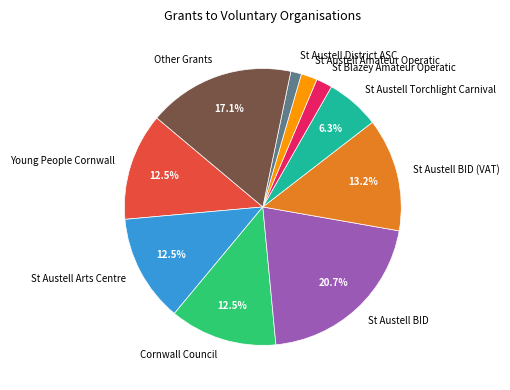

To the nearest percent, what portion does St Austell BID represent?

21%